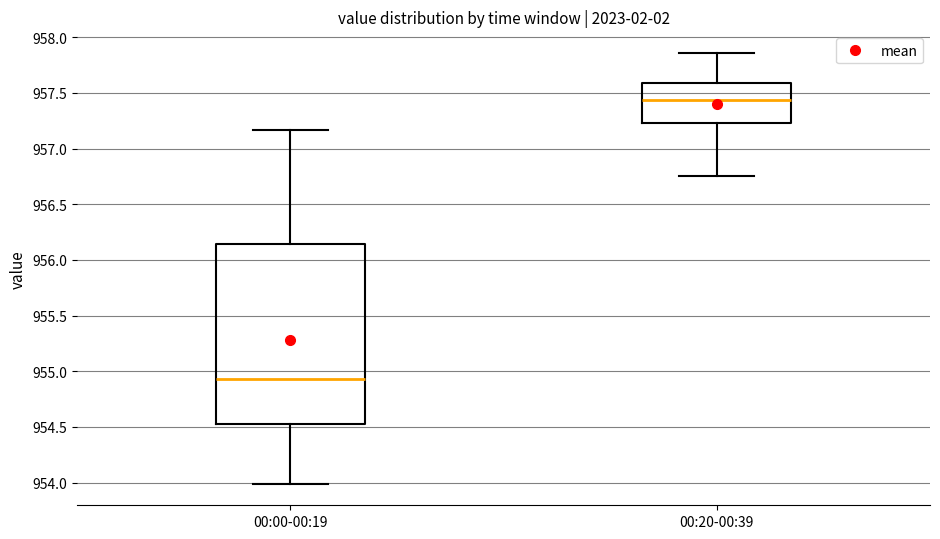

Which box has the lowest median line?

00:00-00:19